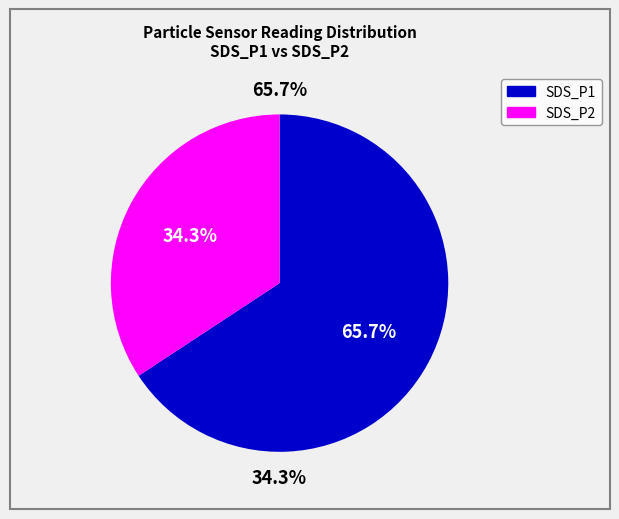

Which slice is the smallest?

SDS_P2